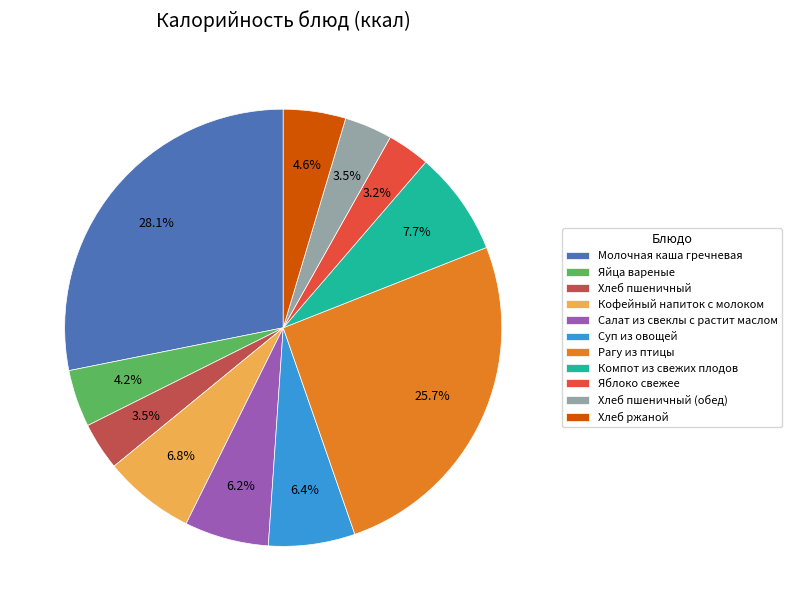

To the nearest percent, what is the difference between the largest and smallest slice percentages?

25%